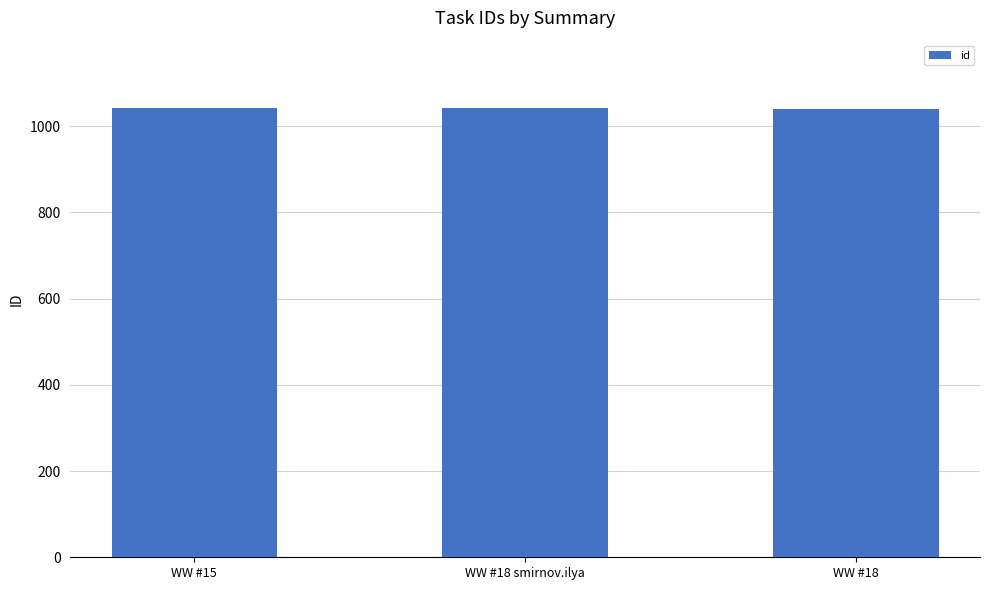

Approximately how many times larger is the value at WW #15 compared to WW #18?

1.0